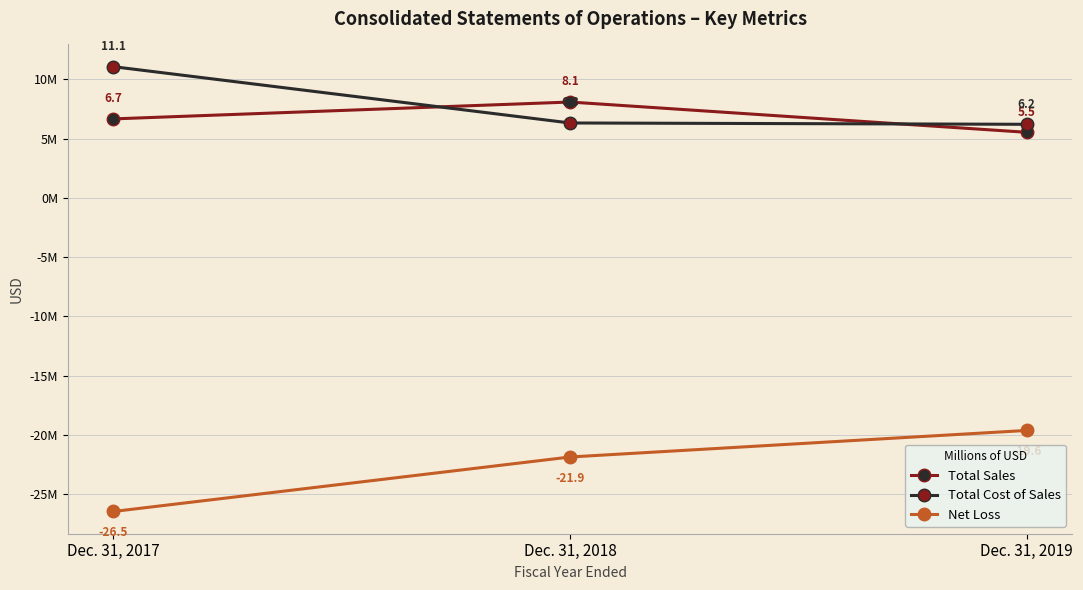

What are all the series names shown in the legend?

Total Sales, Total Cost of Sales, Net Loss